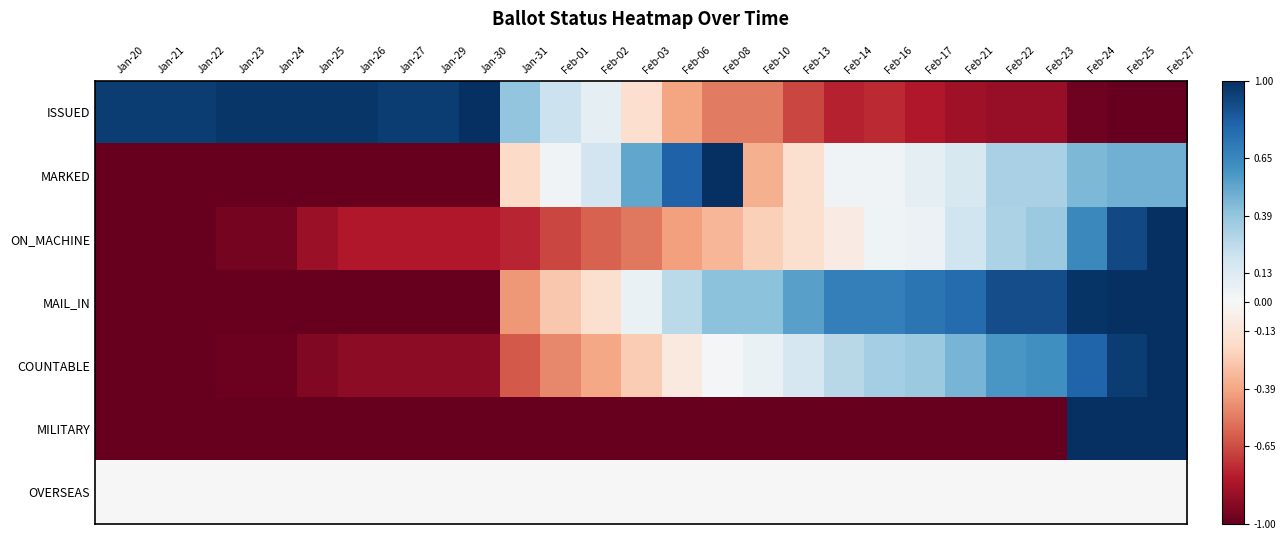

Reading left to right, transcribe all the data shown in this chart.

ISSUED: Jan-20=0.9	Jan-21=0.9	Jan-22=0.9	Jan-23=1.0	Jan-24=1.0	Jan-25=1.0	Jan-26=1.0	Jan-27=0.9	Jan-29=0.9	Jan-30=1.0	Jan-31=0.4	Feb-01=0.2	Feb-02=0.1	Feb-03=-0.2	Feb-06=-0.4	Feb-08=-0.5	Feb-10=-0.5	Feb-13=-0.7	Feb-14=-0.8	Feb-16=-0.7	Feb-17=-0.8	Feb-21=-0.8	Feb-22=-0.9	Feb-23=-0.9	Feb-24=-1.0	Feb-25=-1.0	Feb-27=-1.0
MARKED: Jan-20=-1.0	Jan-21=-1.0	Jan-22=-1.0	Jan-23=-1.0	Jan-24=-1.0	Jan-25=-1.0	Jan-26=-1.0	Jan-27=-1.0	Jan-29=-1.0	Jan-30=-1.0	Jan-31=-0.2	Feb-01=0.0	Feb-02=0.2	Feb-03=0.5	Feb-06=0.8	Feb-08=1.0	Feb-10=-0.4	Feb-13=-0.2	Feb-14=0.0	Feb-16=0.0	Feb-17=0.1	Feb-21=0.2	Feb-22=0.3	Feb-23=0.3	Feb-24=0.5	Feb-25=0.5	Feb-27=0.5
ON_MACHINE: Jan-20=-1.0	Jan-21=-1.0	Jan-22=-1.0	Jan-23=-1.0	Jan-24=-1.0	Jan-25=-0.9	Jan-26=-0.8	Jan-27=-0.8	Jan-29=-0.8	Jan-30=-0.8	Jan-31=-0.8	Feb-01=-0.7	Feb-02=-0.6	Feb-03=-0.5	Feb-06=-0.4	Feb-08=-0.3	Feb-10=-0.2	Feb-13=-0.2	Feb-14=-0.1	Feb-16=0.0	Feb-17=0.1	Feb-21=0.2	Feb-22=0.3	Feb-23=0.4	Feb-24=0.6	Feb-25=0.9	Feb-27=1.0
MAIL_IN: Jan-20=-1.0	Jan-21=-1.0	Jan-22=-1.0	Jan-23=-1.0	Jan-24=-1.0	Jan-25=-1.0	Jan-26=-1.0	Jan-27=-1.0	Jan-29=-1.0	Jan-30=-1.0	Jan-31=-0.4	Feb-01=-0.3	Feb-02=-0.2	Feb-03=0.1	Feb-06=0.3	Feb-08=0.4	Feb-10=0.4	Feb-13=0.5	Feb-14=0.7	Feb-16=0.7	Feb-17=0.7	Feb-21=0.8	Feb-22=0.9	Feb-23=0.9	Feb-24=1.0	Feb-25=1.0	Feb-27=1.0
COUNTABLE: Jan-20=-1.0	Jan-21=-1.0	Jan-22=-1.0	Jan-23=-1.0	Jan-24=-1.0	Jan-25=-0.9	Jan-26=-0.9	Jan-27=-0.9	Jan-29=-0.9	Jan-30=-0.9	Jan-31=-0.6	Feb-01=-0.5	Feb-02=-0.4	Feb-03=-0.3	Feb-06=-0.1	Feb-08=0.0	Feb-10=0.1	Feb-13=0.2	Feb-14=0.3	Feb-16=0.3	Feb-17=0.4	Feb-21=0.5	Feb-22=0.6	Feb-23=0.6	Feb-24=0.8	Feb-25=0.9	Feb-27=1.0
MILITARY: Jan-20=-1.0	Jan-21=-1.0	Jan-22=-1.0	Jan-23=-1.0	Jan-24=-1.0	Jan-25=-1.0	Jan-26=-1.0	Jan-27=-1.0	Jan-29=-1.0	Jan-30=-1.0	Jan-31=-1.0	Feb-01=-1.0	Feb-02=-1.0	Feb-03=-1.0	Feb-06=-1.0	Feb-08=-1.0	Feb-10=-1.0	Feb-13=-1.0	Feb-14=-1.0	Feb-16=-1.0	Feb-17=-1.0	Feb-21=-1.0	Feb-22=-1.0	Feb-23=-1.0	Feb-24=1.0	Feb-25=1.0	Feb-27=1.0
OVERSEAS: Jan-20=0.0	Jan-21=0.0	Jan-22=0.0	Jan-23=0.0	Jan-24=0.0	Jan-25=0.0	Jan-26=0.0	Jan-27=0.0	Jan-29=0.0	Jan-30=0.0	Jan-31=0.0	Feb-01=0.0	Feb-02=0.0	Feb-03=0.0	Feb-06=0.0	Feb-08=0.0	Feb-10=0.0	Feb-13=0.0	Feb-14=0.0	Feb-16=0.0	Feb-17=0.0	Feb-21=0.0	Feb-22=0.0	Feb-23=0.0	Feb-24=0.0	Feb-25=0.0	Feb-27=0.0